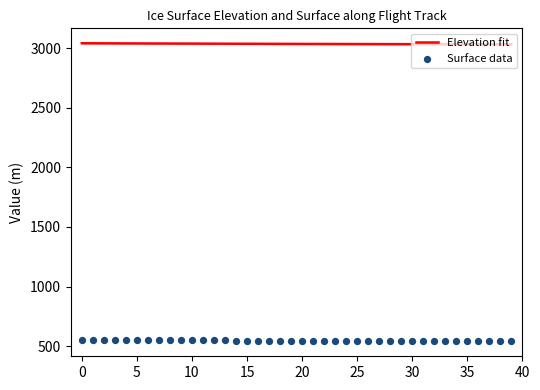

What are all the series names shown in the legend?

Elevation fit, Surface data